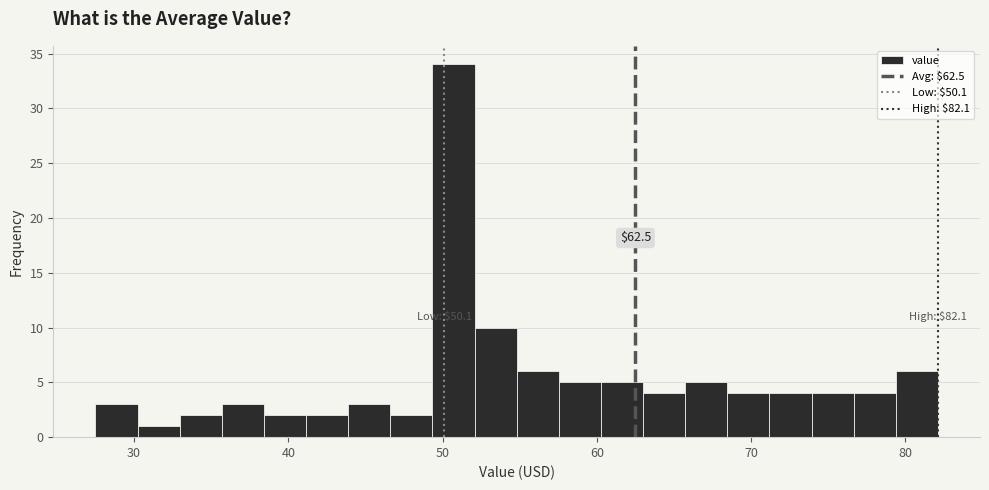

Around what value on the x-axis is the tallest bar? Give the approximate position of its centre, as read against the axis.

51